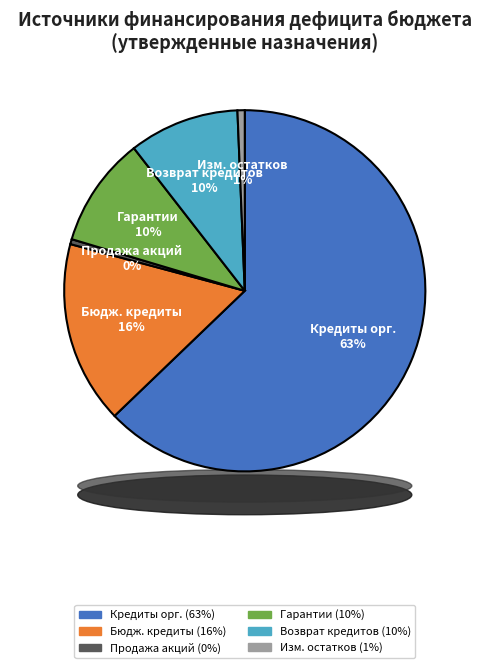

Is it true that Возврат бюджетных кредитов предоставленных внутри is 2% of the pie?

False